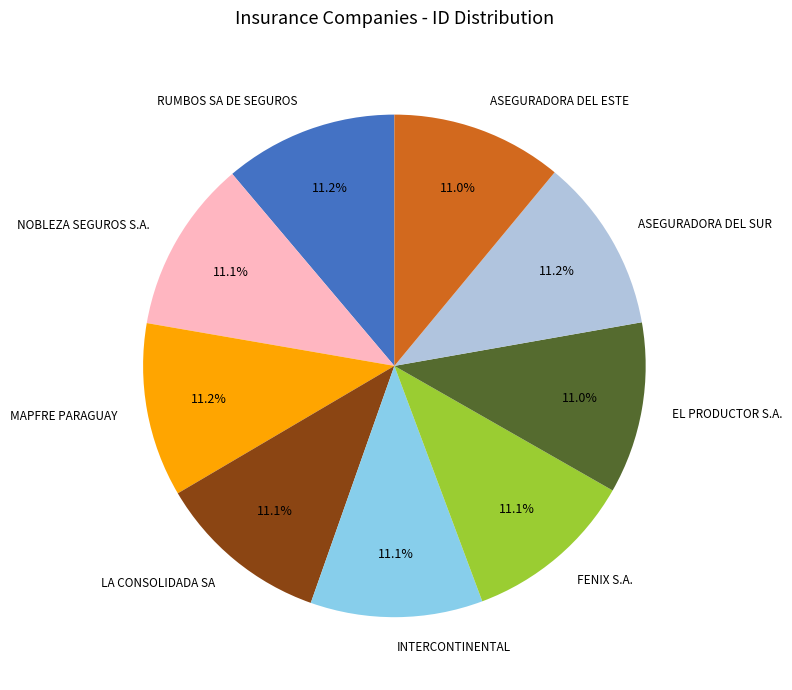

Count the number of slices in the pie.

9